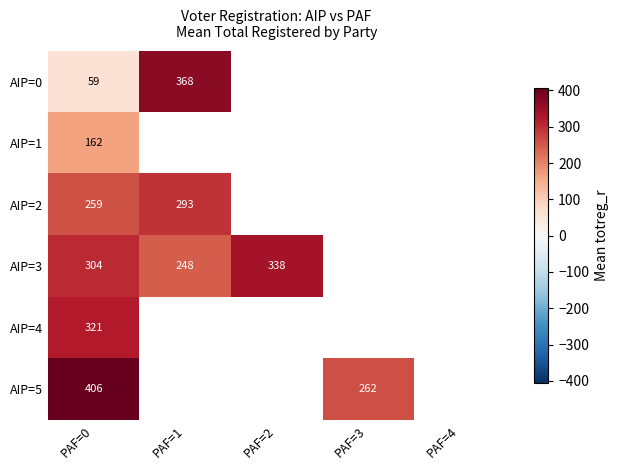

Count the number of data series in this chart.

6